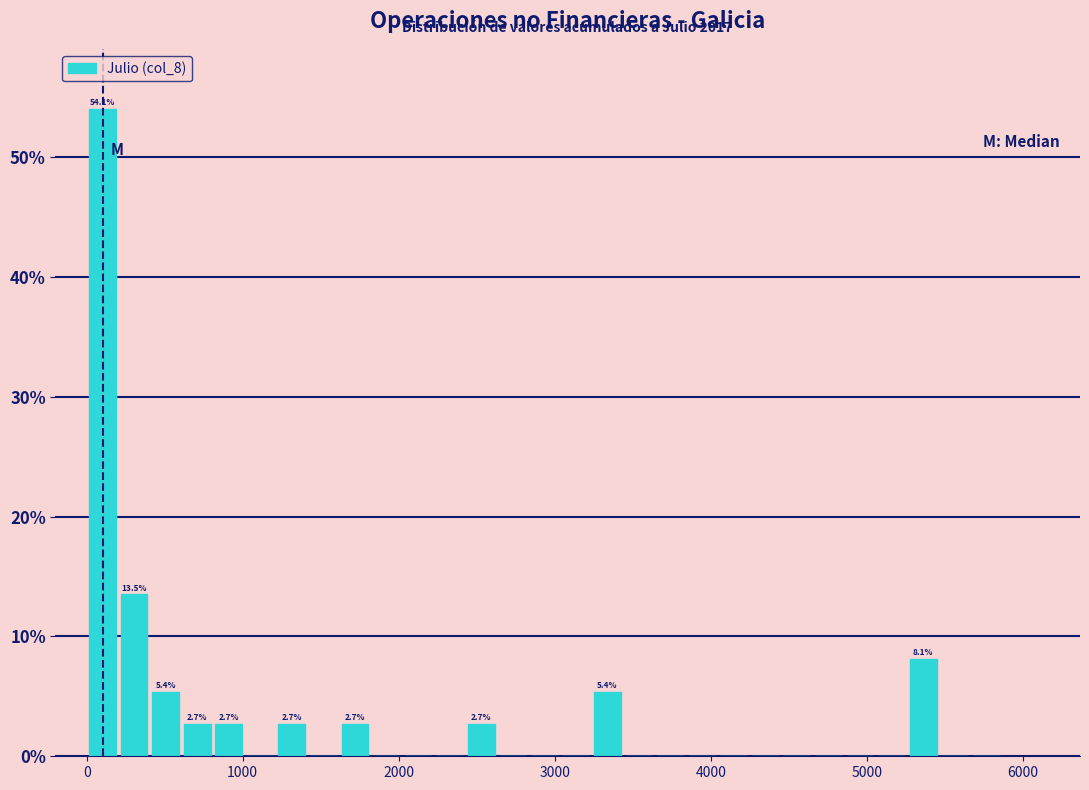

Read against the x-axis, roughly where is the centre of the tallest bar?

100